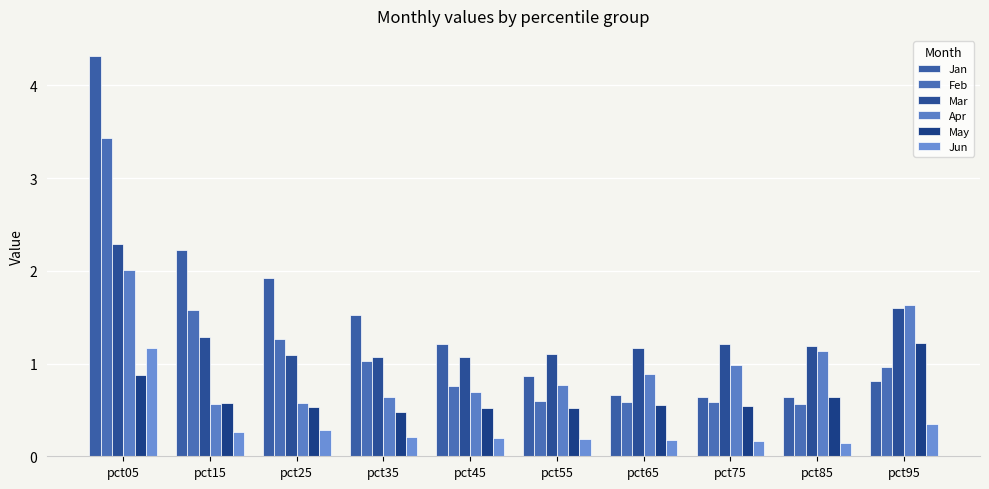

What is the difference between the second highest and second lowest values in the Jan series?

1.6